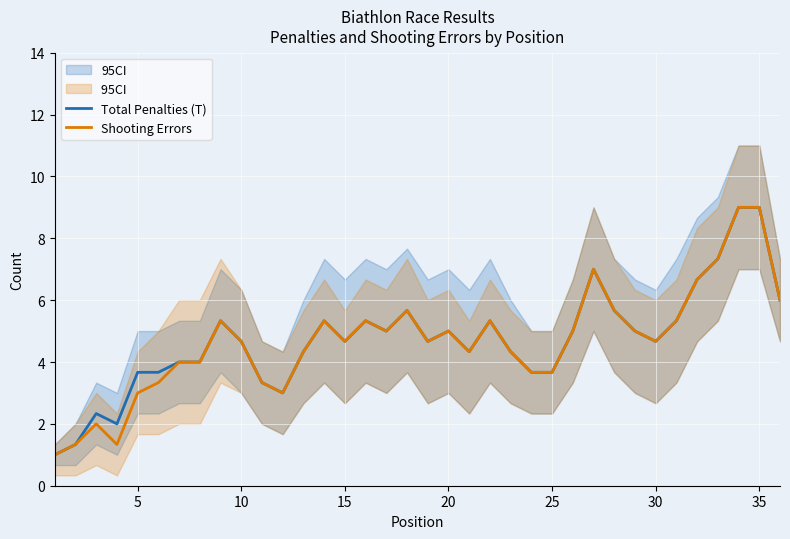

What is the lowest value of the Shooting Errors series?

1.0